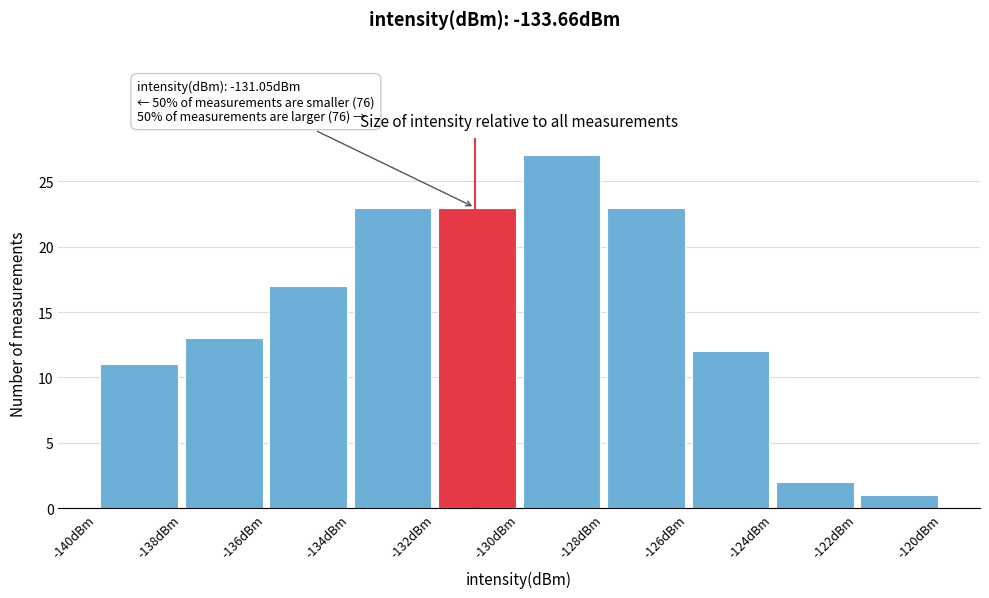

Over which range of the x-axis is the bar tallest?

-130 to -128